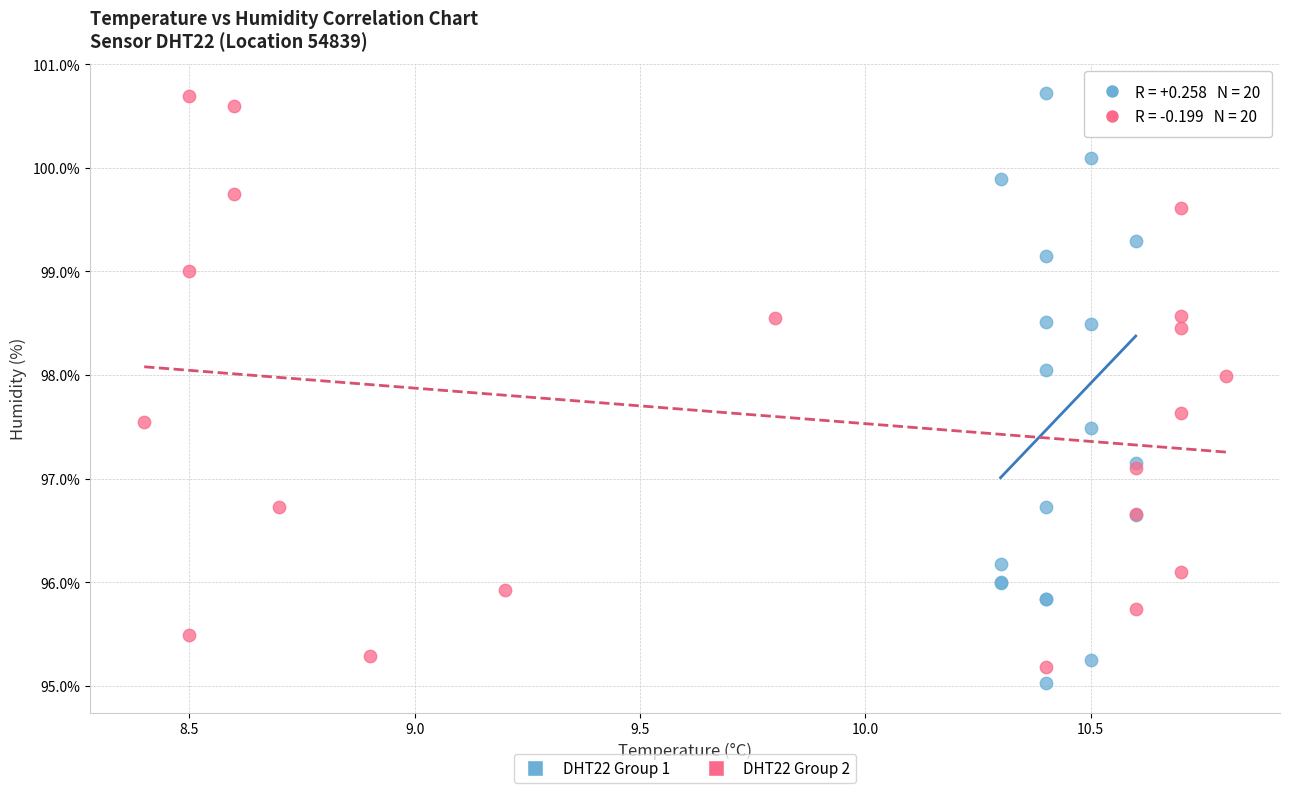

What are all the series names shown in the legend?

DHT22 Group 1, DHT22 Group 2